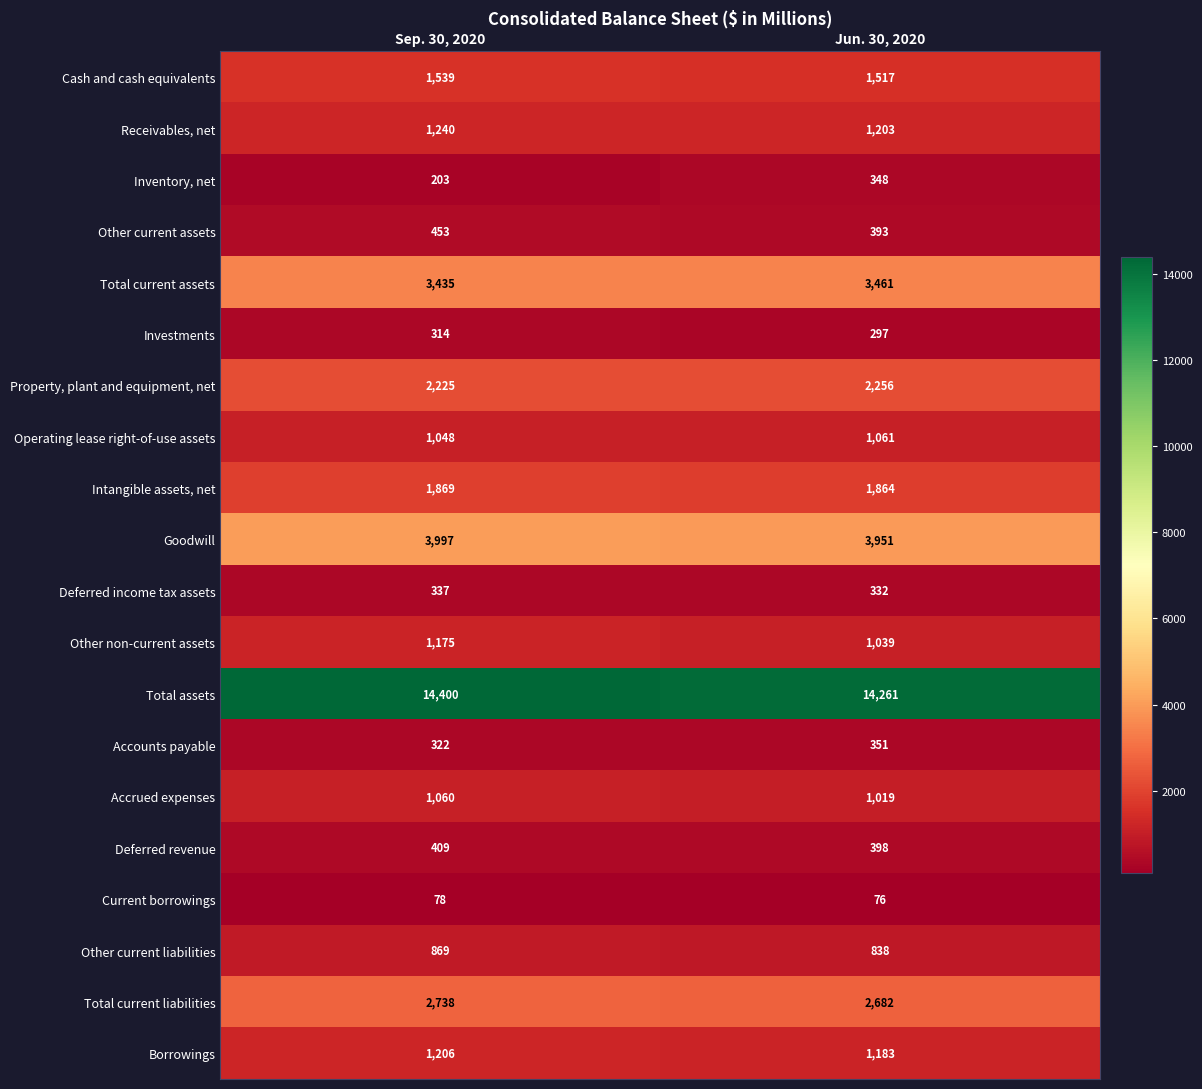

Which series has the widest spread of values?

Inventory, net